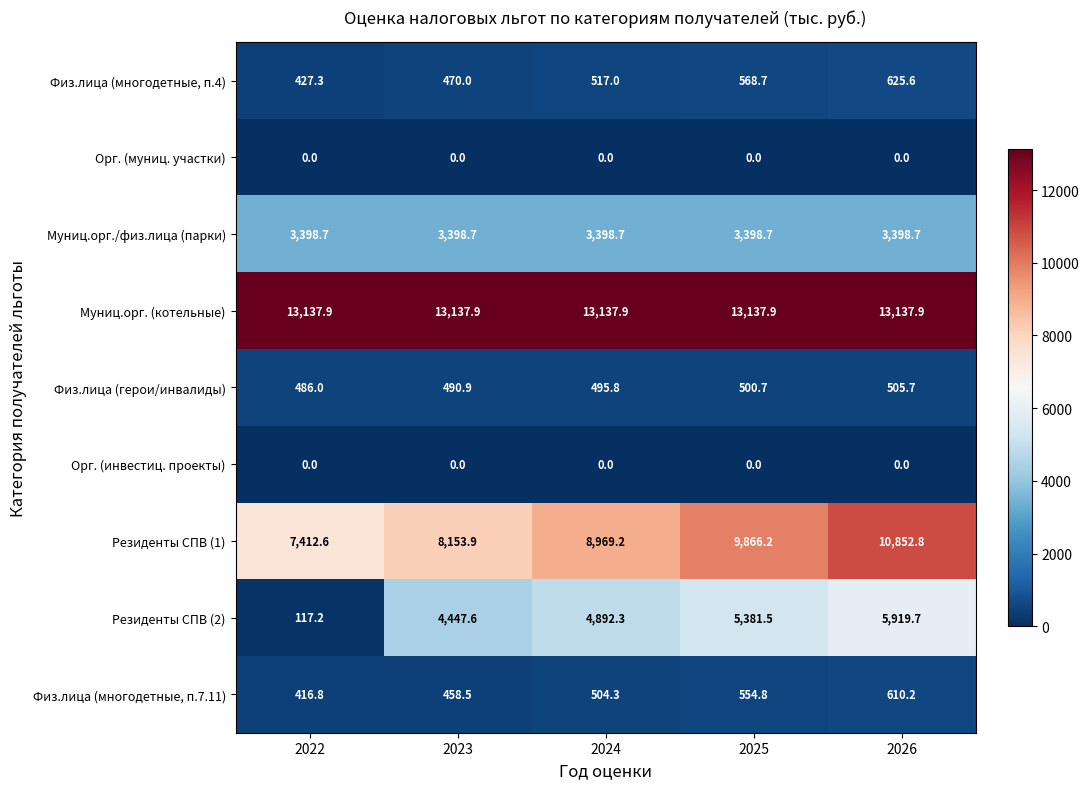

How many distinct data groups are displayed?

9